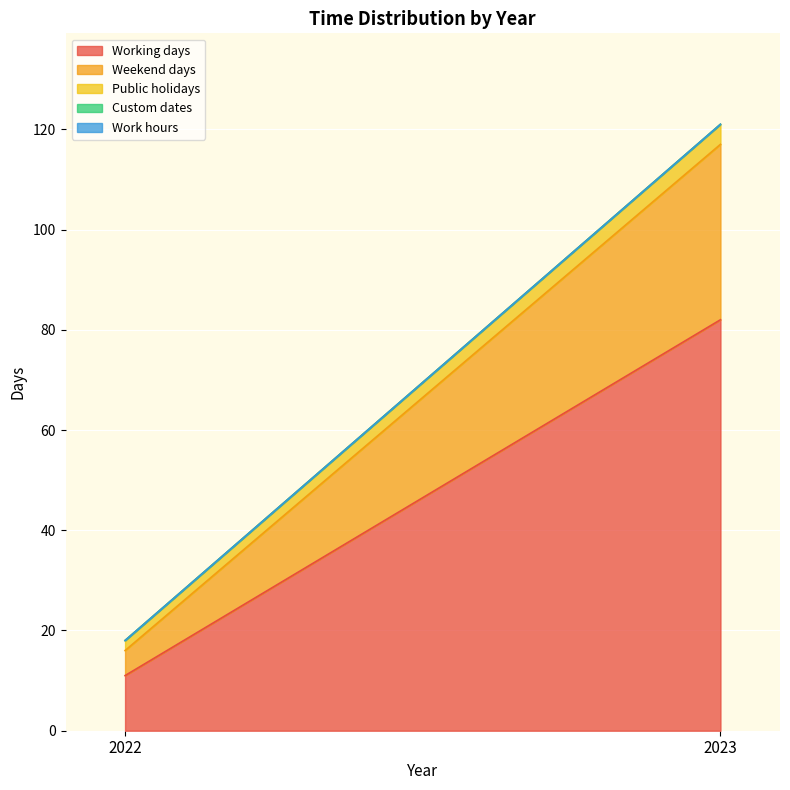

The Public holidays series shows 3 at 2022. True or false?

False